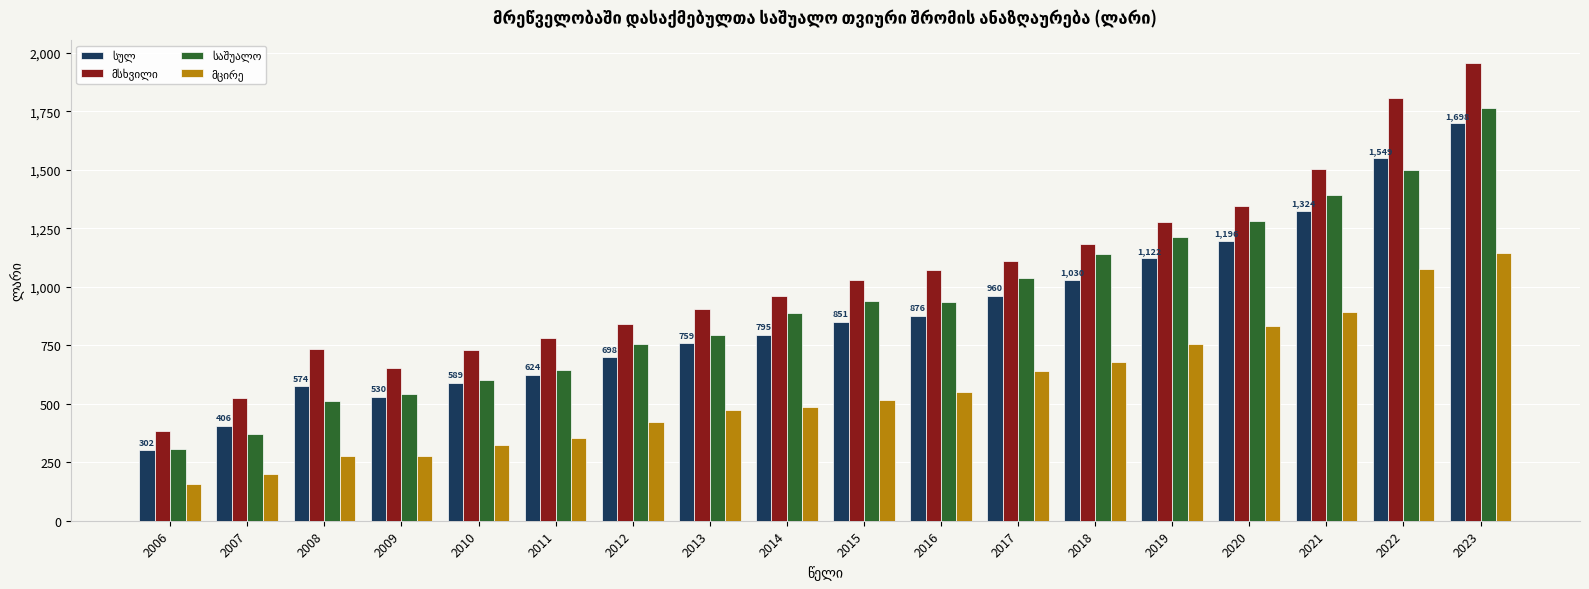

Count the number of data series in this chart.

4